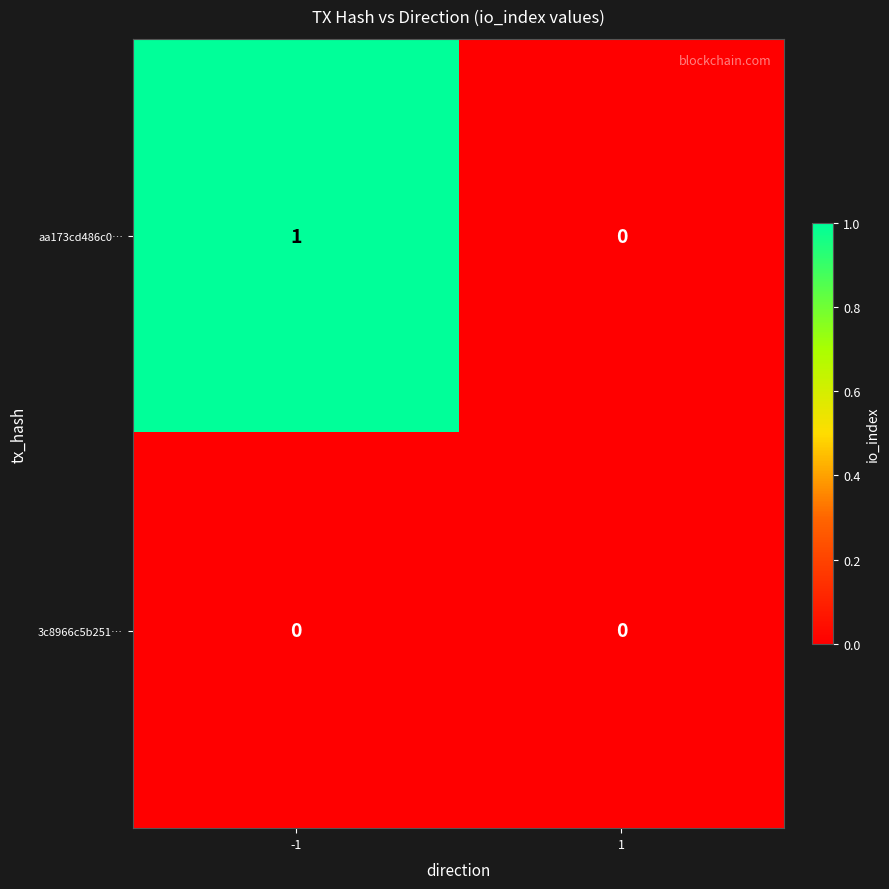

Reading right to left, list all the values displayed in this chart.

aa173cd486c0…: 0	1
3c8966c5b251…: 0	0